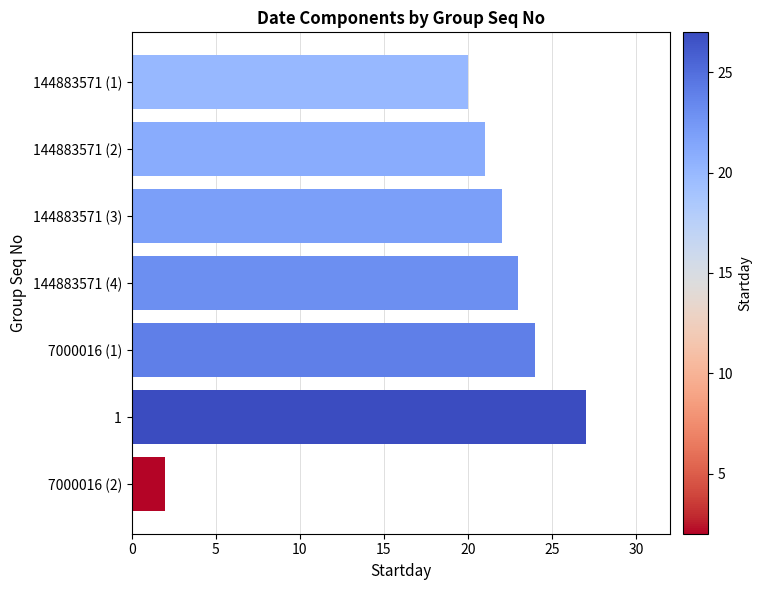

The value at 144883571 (2) is 7. True or false?

False